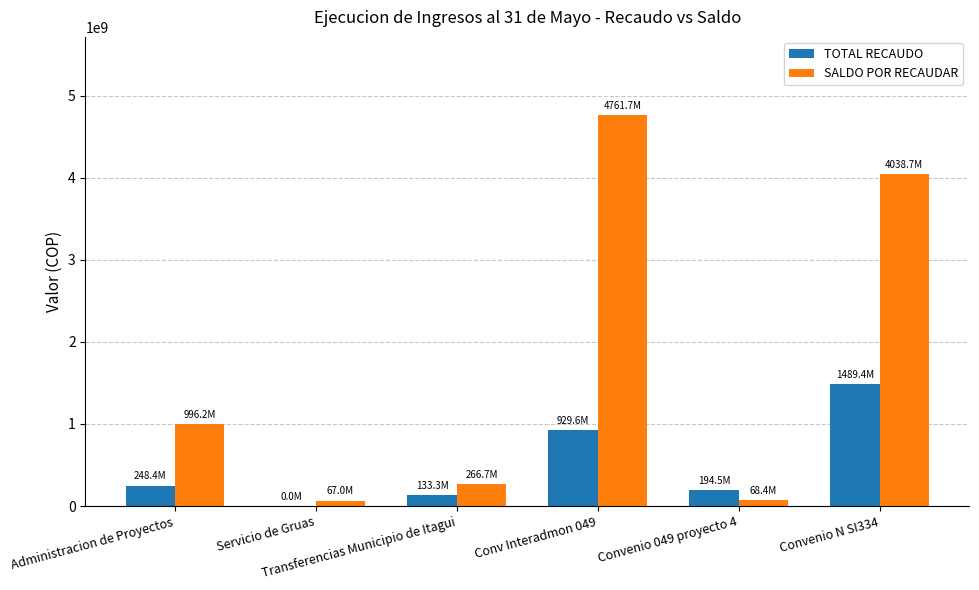

Which series changed the most between Conv Interadmon 049 and Convenio N SI334?

SALDO POR RECAUDAR